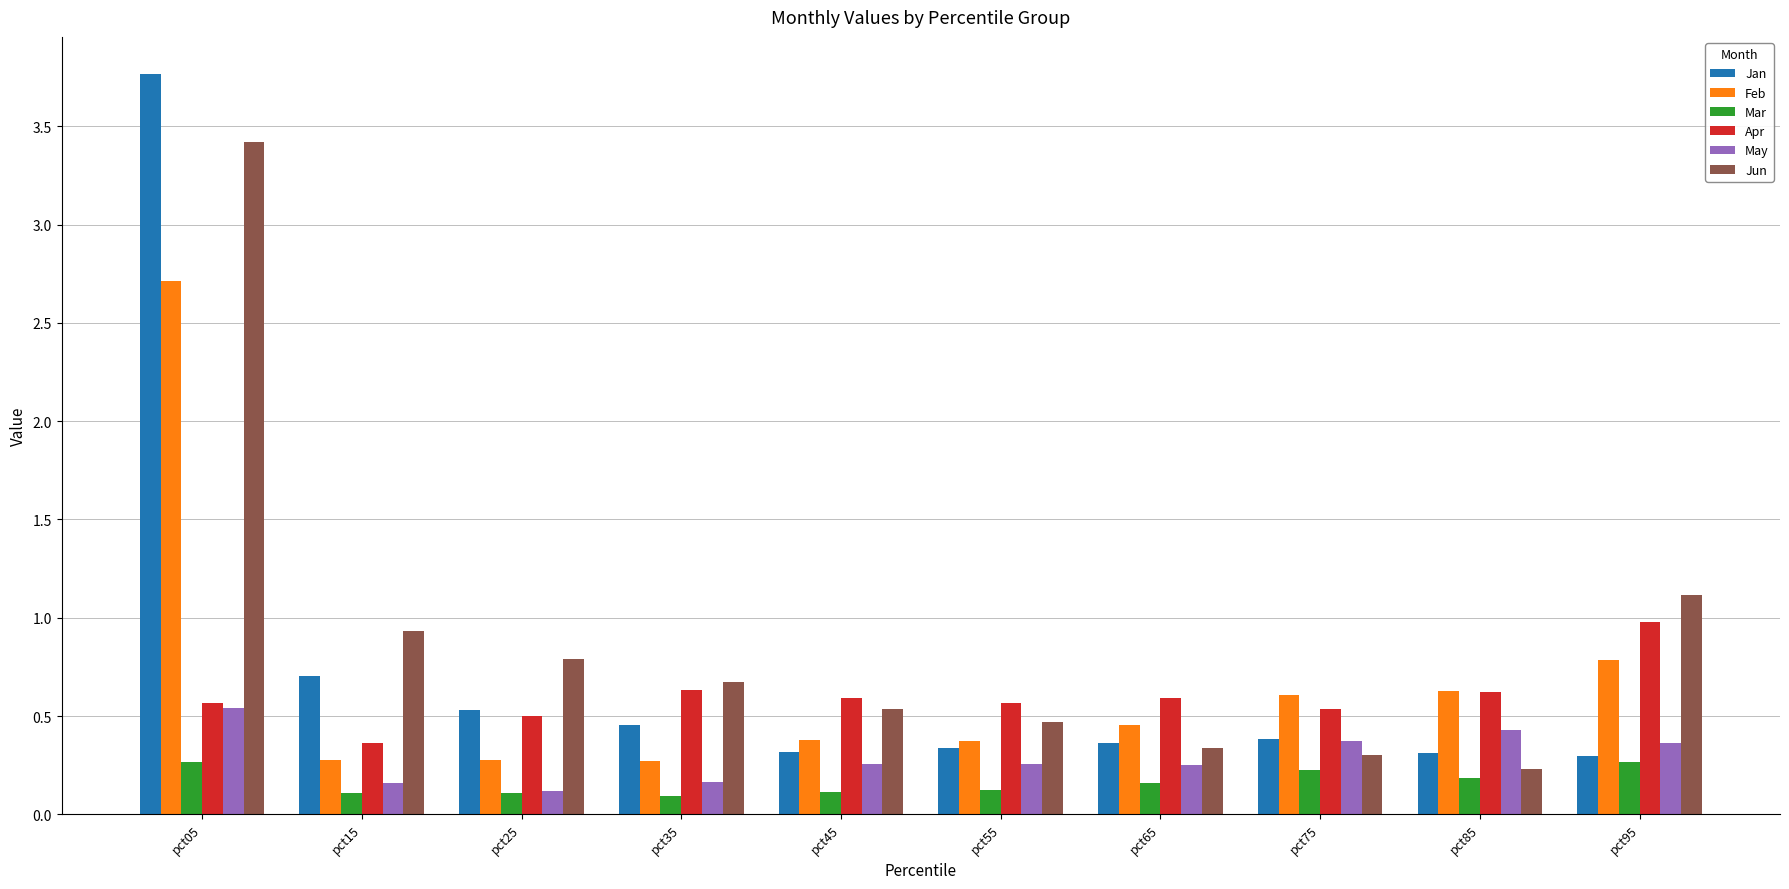

List the series in order of their peak value, highest first.

Jan, Jun, Feb, Apr, May, Mar